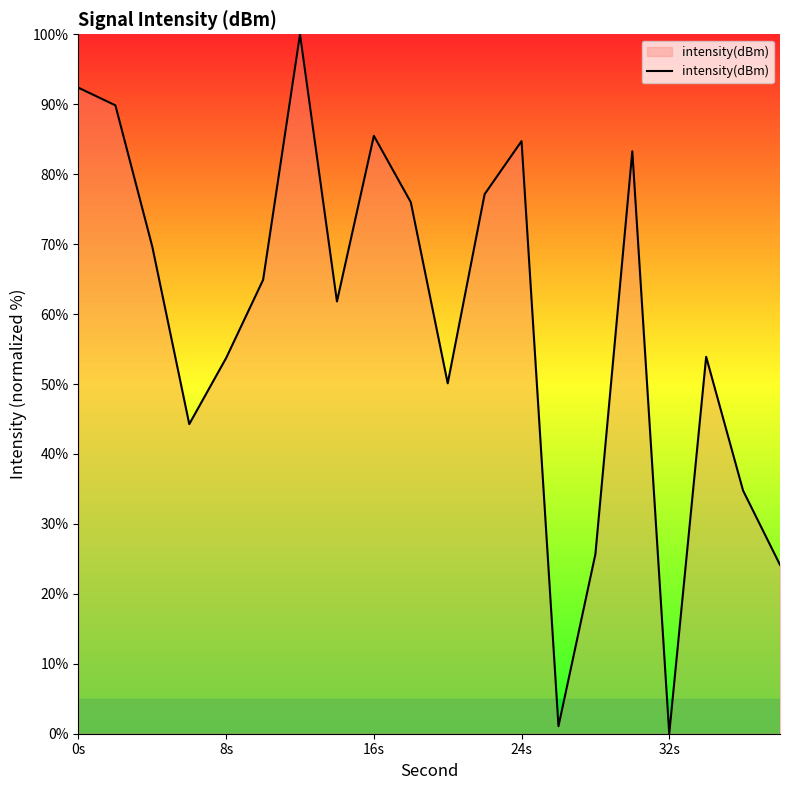

True or false: the data has more than 1 interior local peaks.

True